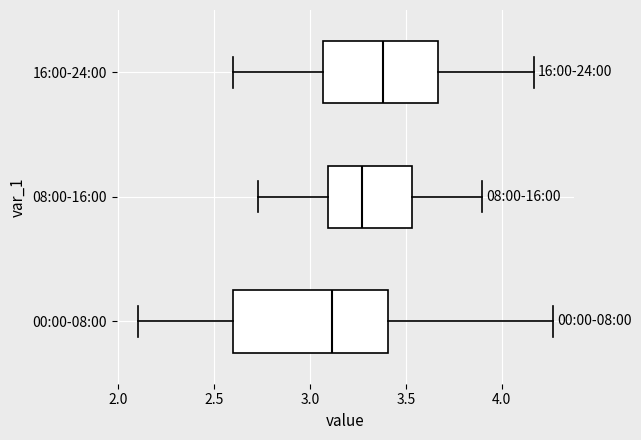

Where does the median line of the box for 08:00-16:00 sit on the x-axis? The values are not printed on the chart, so give them approximately, as read against the axis.

3.25